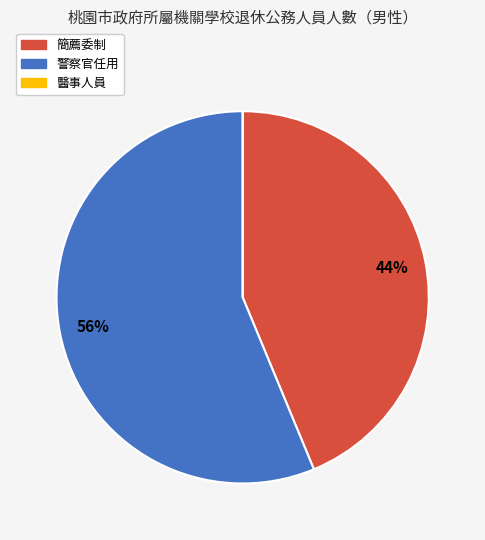

Does 警察官任用 account for over 50% of the chart?

Yes